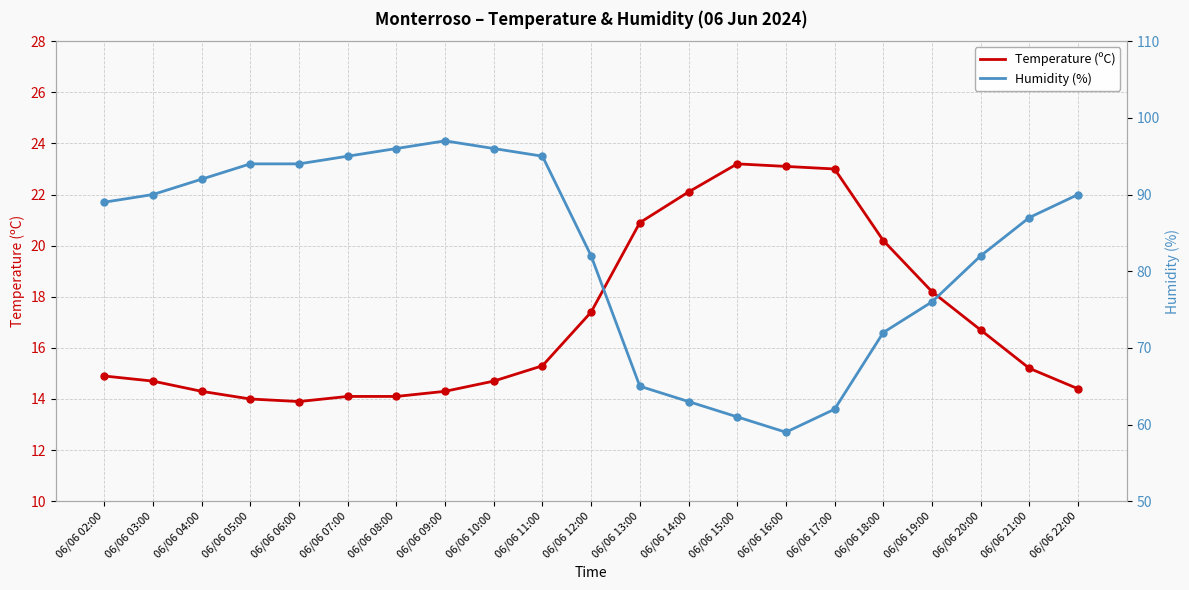

Which series has the largest total across all categories?

Humidity (%)